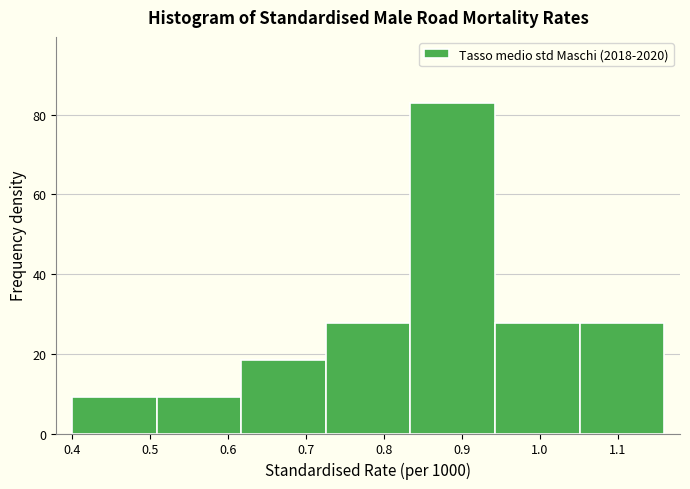

What is the height of the bar covering 0.83 to 0.94 on the x-axis? Neither the bar edges nor the heights are printed on the chart, so give them approximately, as read against the axes.

82